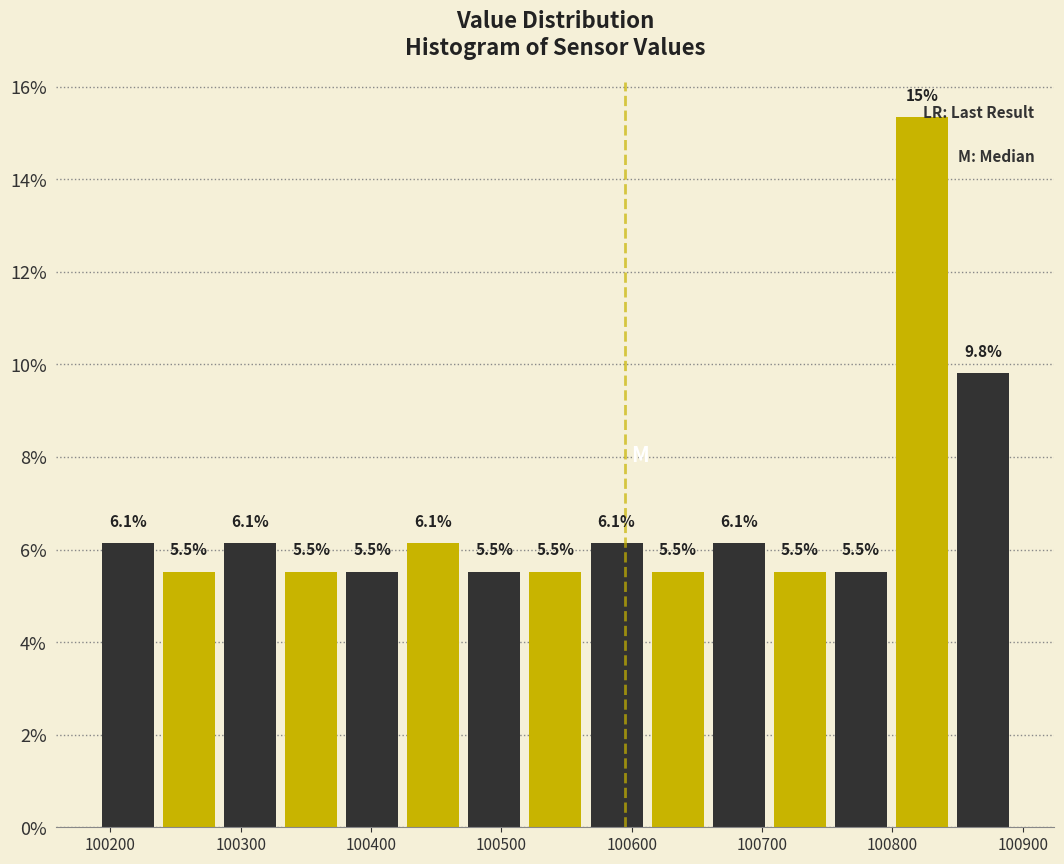

Over which range of the x-axis is the bar tallest?

100800 to 100850